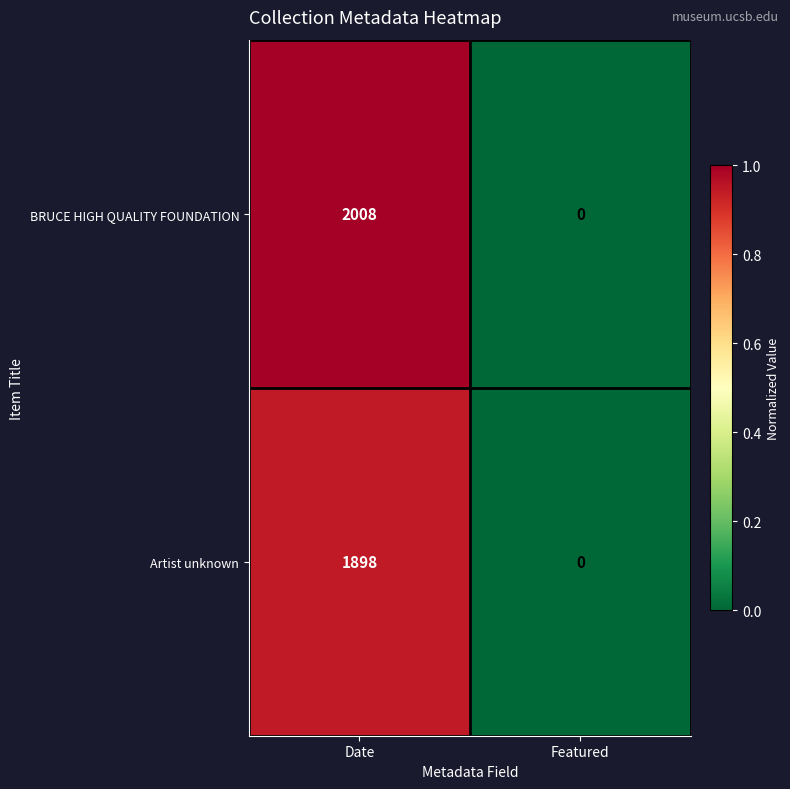

How many data points in BRUCE HIGH QUALITY FOUNDATION are less than 2008?

1